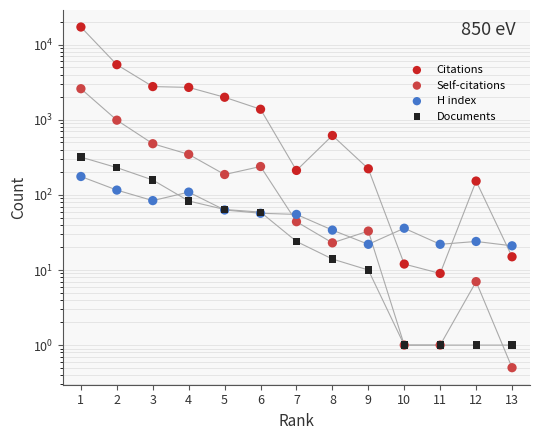

At how many categories does at least one series exceed 16785?

1